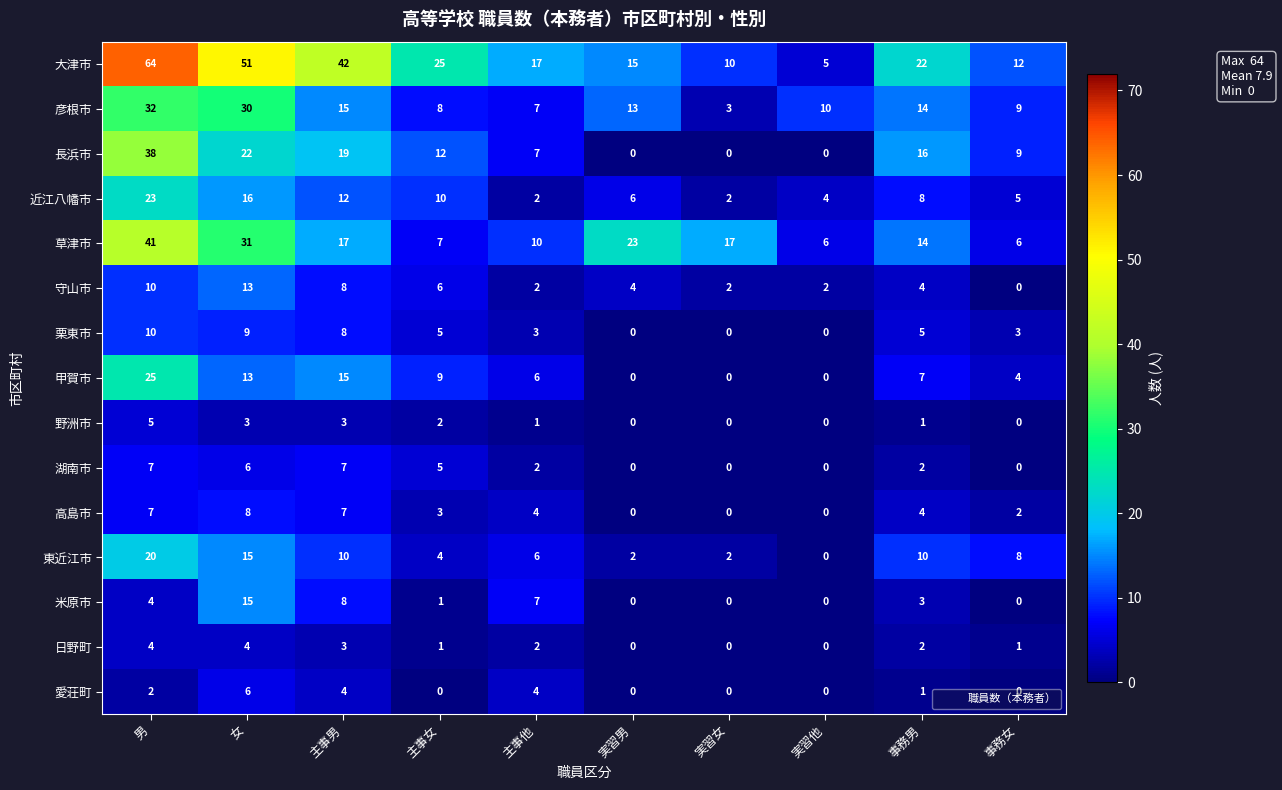

At which category is the sum across all series the highest?

男